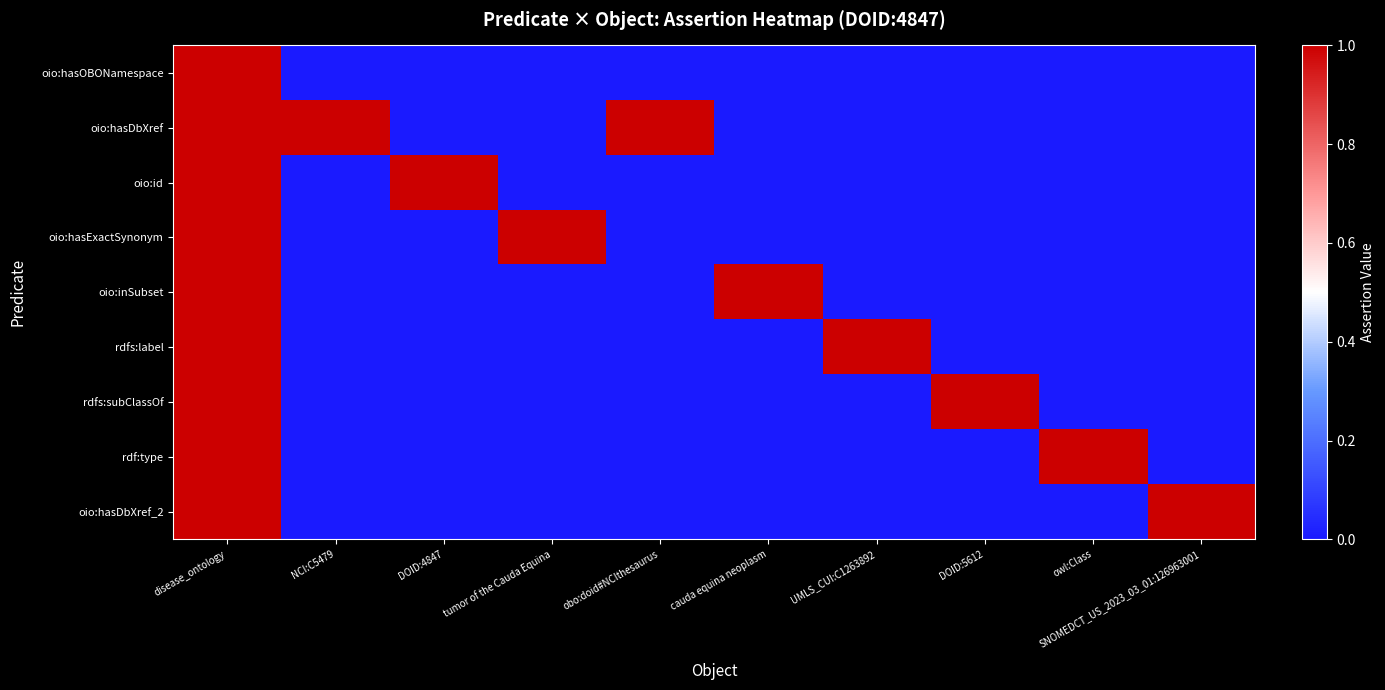

Rank the series by their maximum value, from lowest to highest.

oio:hasOBONamespace, oio:hasDbXref, oio:id, oio:hasExactSynonym, oio:inSubset, rdfs:label, rdfs:subClassOf, rdf:type, oio:hasDbXref_2